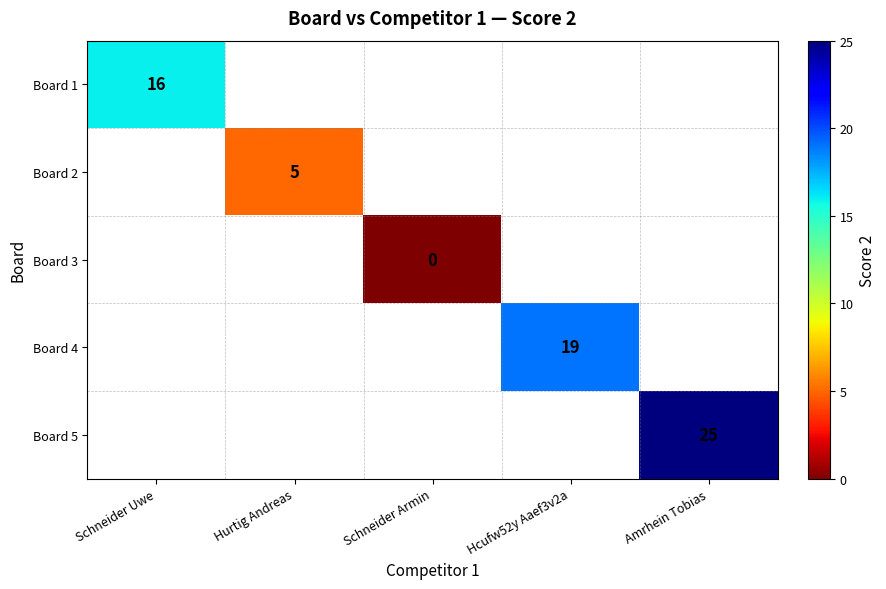

The Board 4 series shows 4 at Hcufw52y Aaef3v2a. True or false?

False